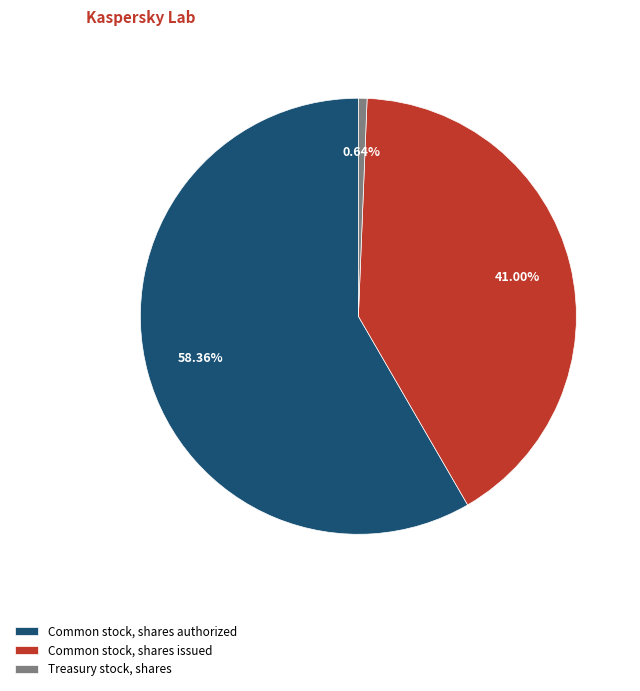

The Treasury stock, shares slice represents 1% of the pie. True or false?

True